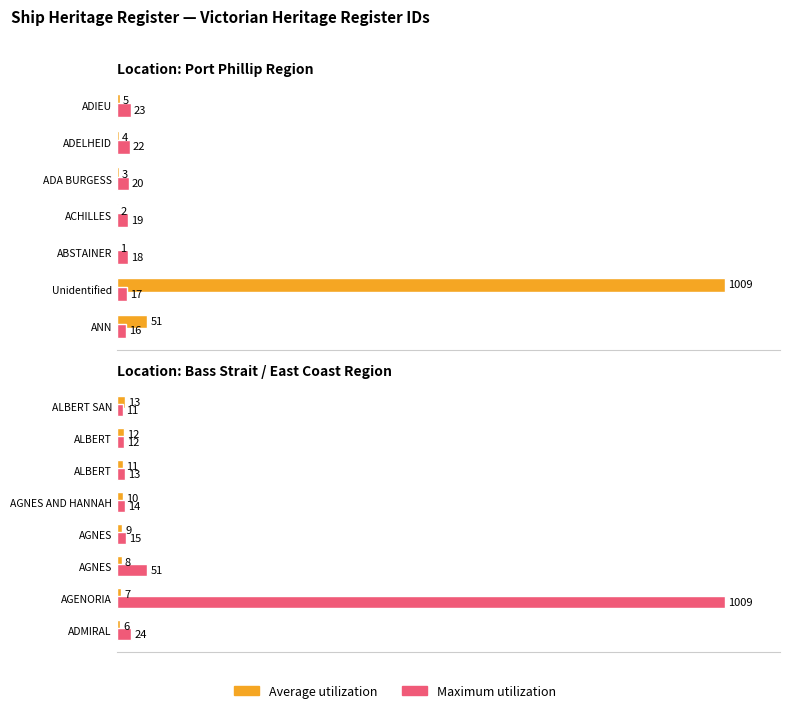

What is the lowest value of the Maximum utilization series?

11